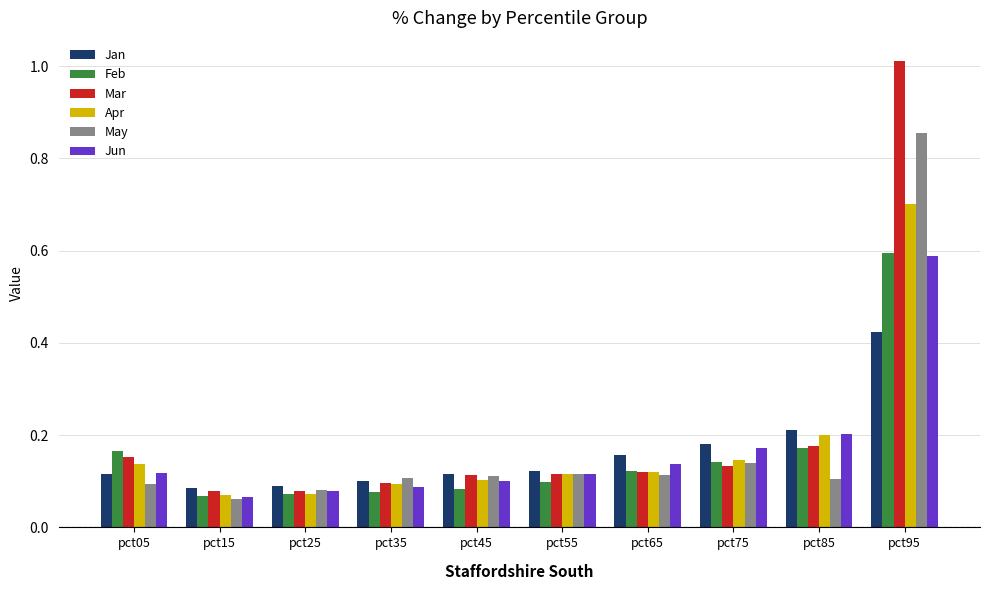

At which category does the chart reach its peak across all series?

pct95